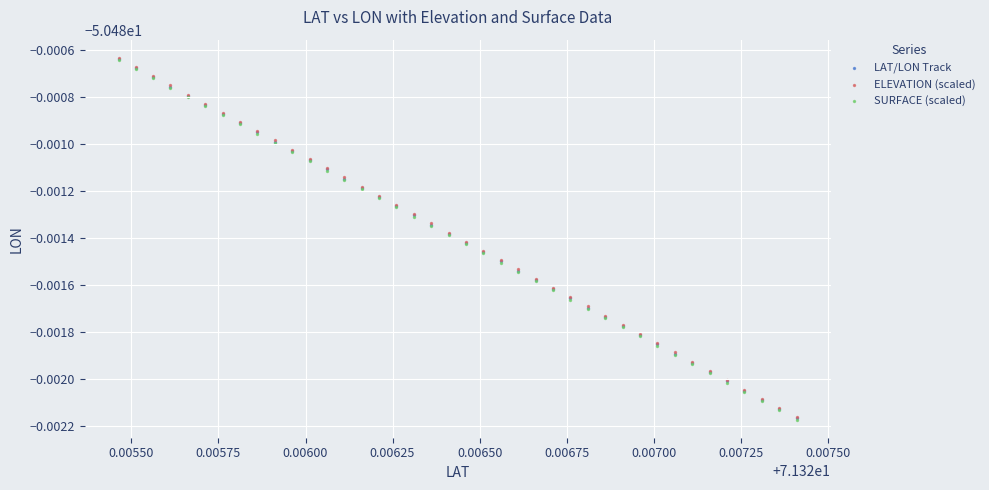

What are all the series names shown in the legend?

LAT/LON Track, ELEVATION (scaled), SURFACE (scaled)